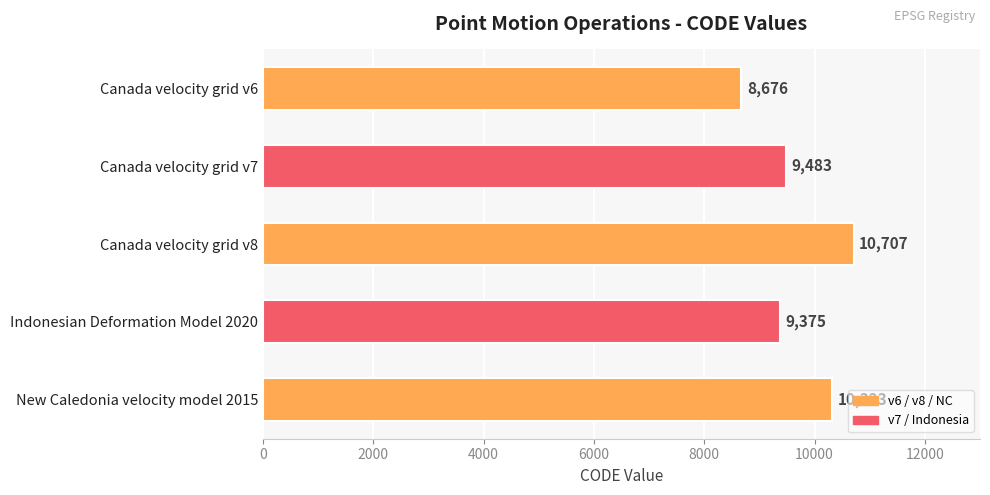

Rank the categories by value from highest to lowest.

Canada velocity grid v8, New Caledonia velocity model 2015, Canada velocity grid v7, Indonesian Deformation Model 2020, Canada velocity grid v6